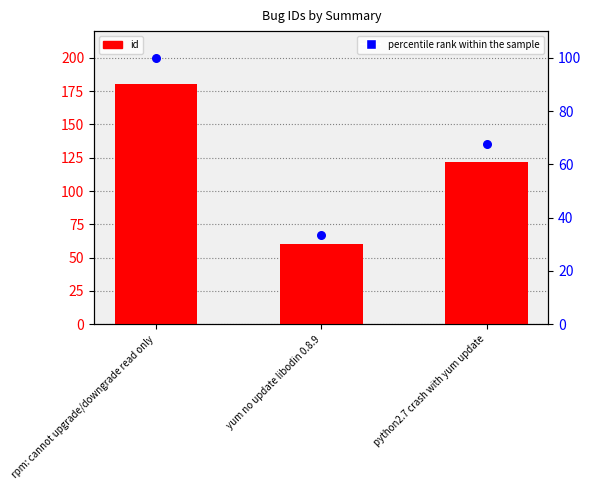

Is the value of id at yum no update libodin 0.8.9 greater than the value of percentile rank within the sample at rpm: cannot upgrade/downgrade read only?

No